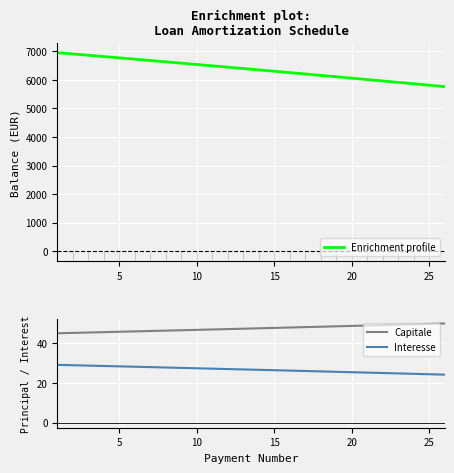

What is the maximum value for Interesse?

29.2